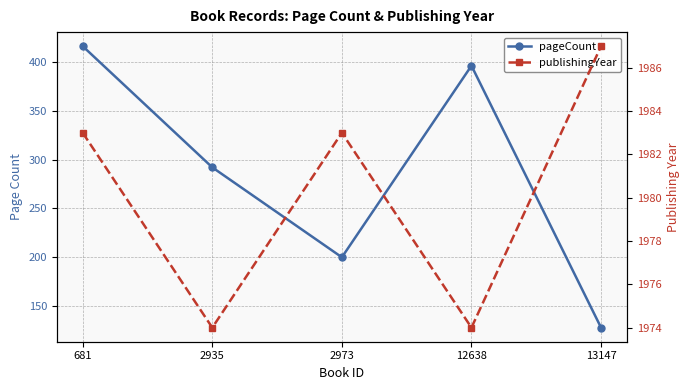

True or false: pageCount and publishingYear intersect in this chart.

False